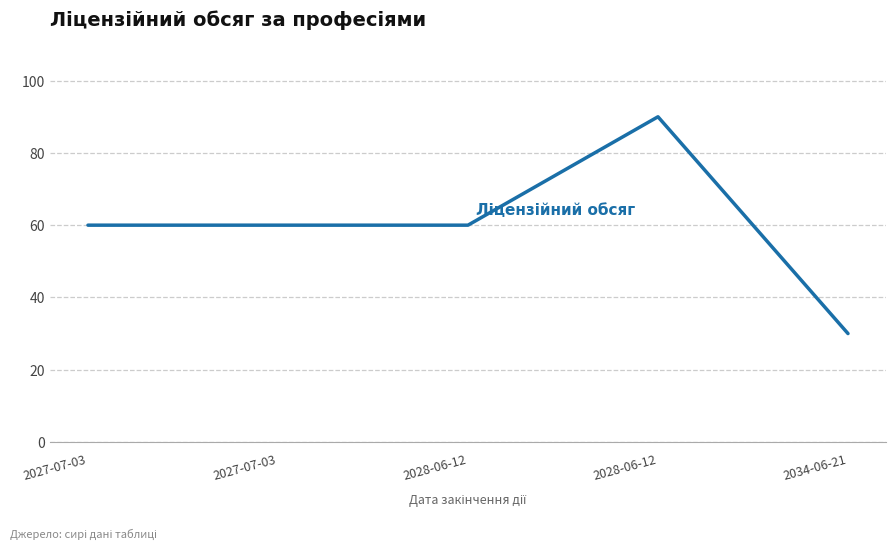

At which category does the data reach its first local peak?

2028-06-12